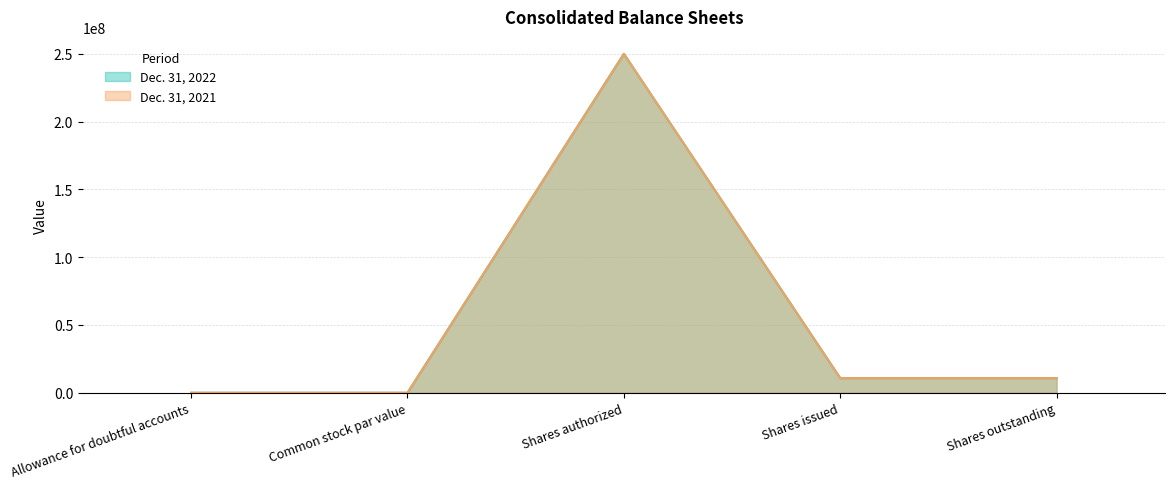

How many positive values does the Dec. 31, 2021 series have?

4